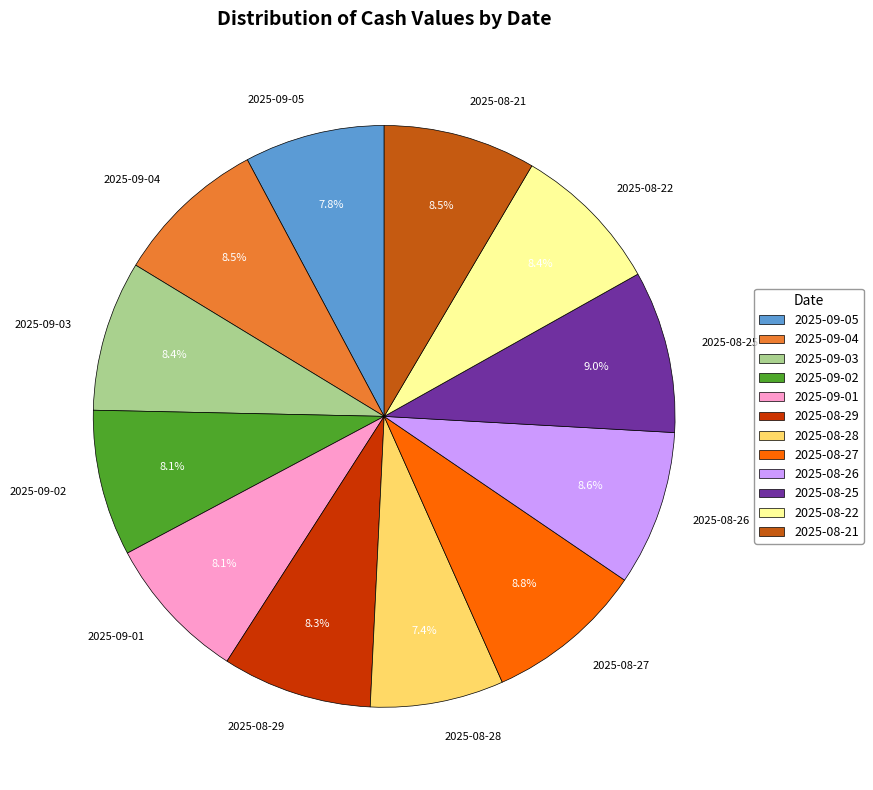

Count the number of slices in the pie.

12